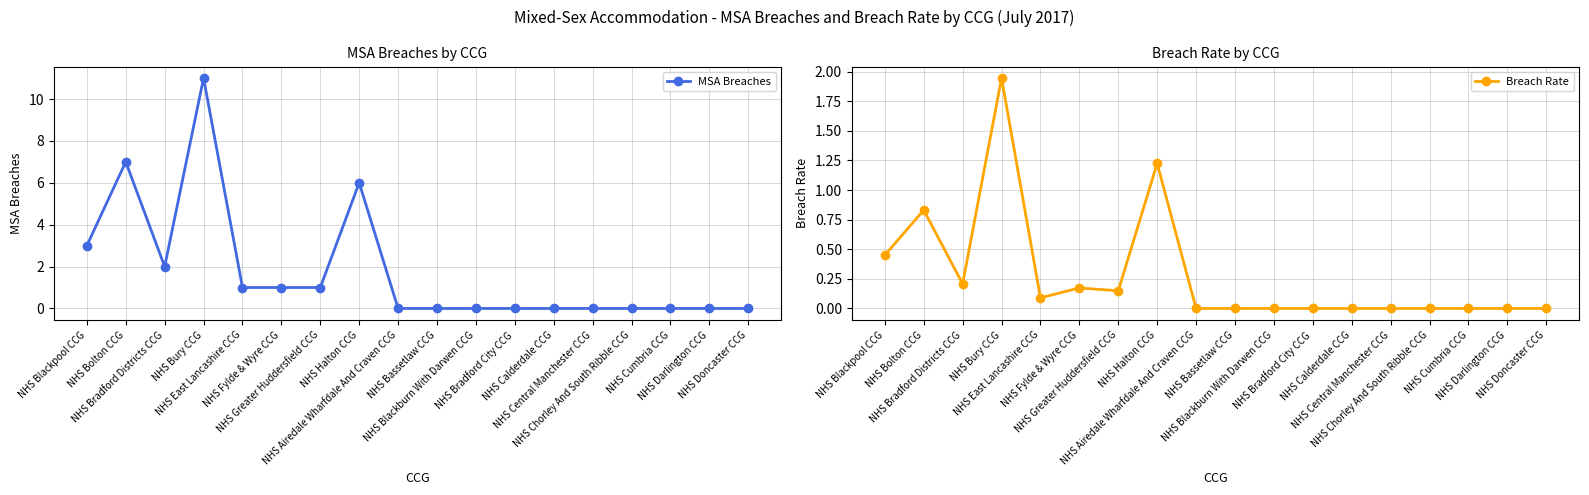

Between NHS Calderdale CCG and NHS East Lancashire CCG, which is larger?

NHS East Lancashire CCG